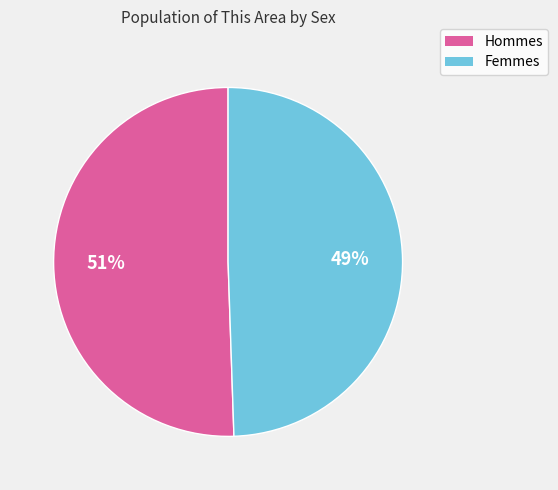

To the nearest percent, what is the average slice percentage?

50%